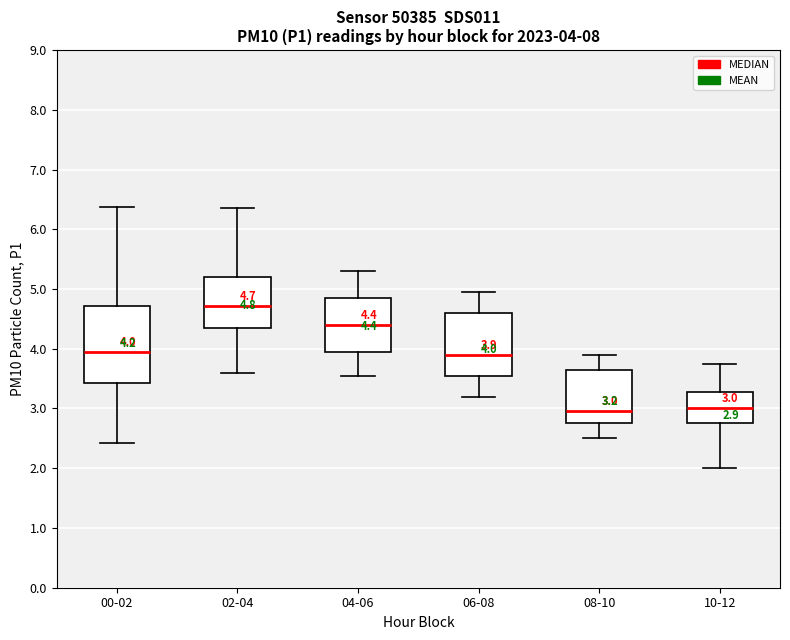

Which box is the tallest, from its lower edge to its upper edge?

00-02